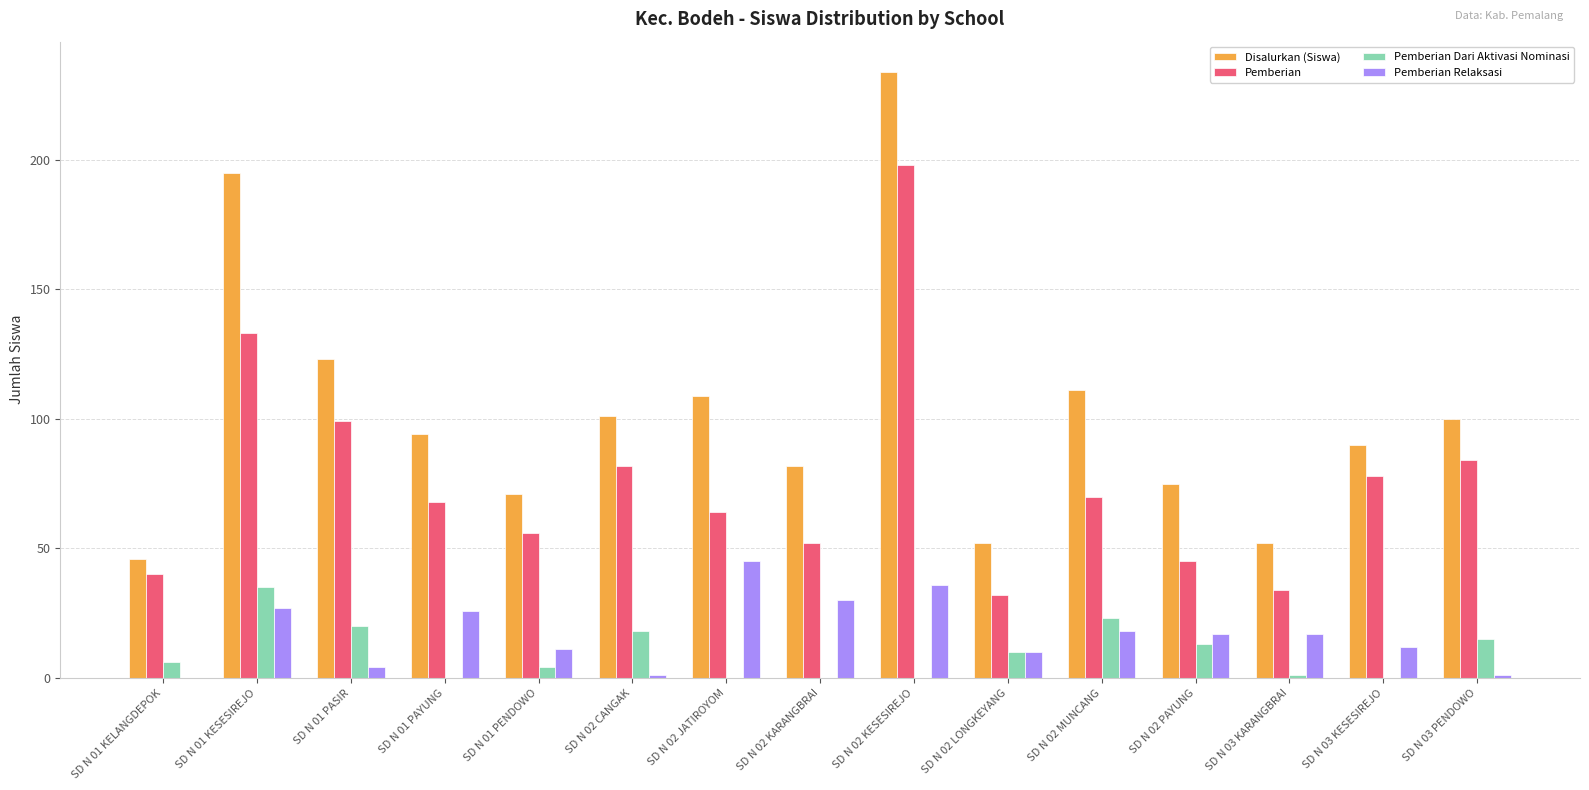

Is the value of Pemberian Relaksasi at SD N 03 KESESIREJO greater than the value of Pemberian at SD N 01 PAYUNG?

No